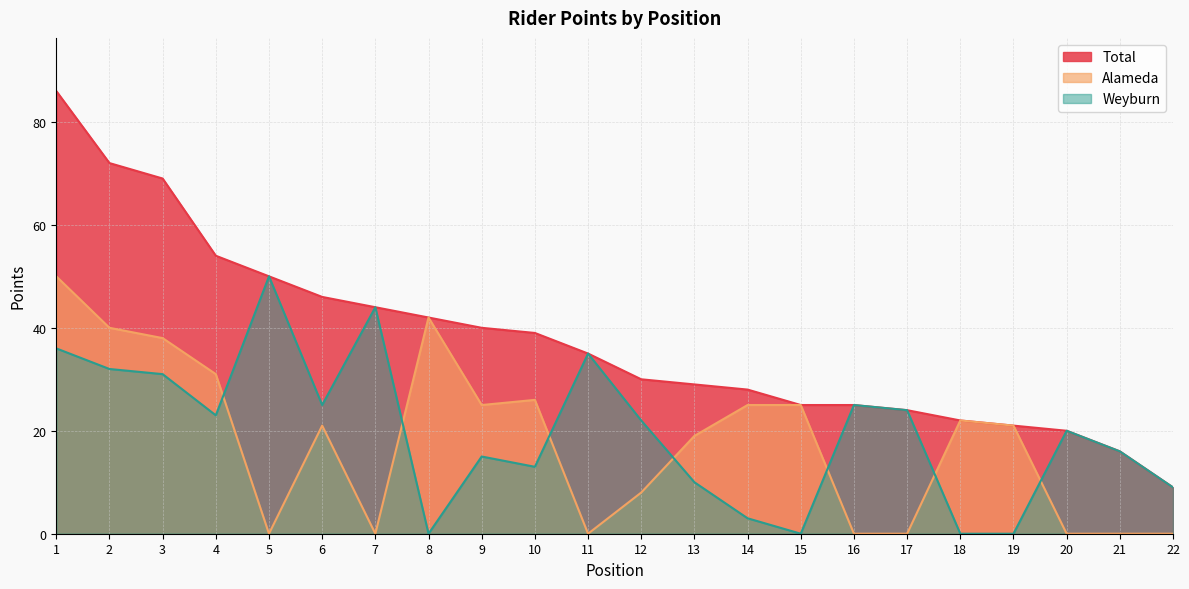

How many times do Weyburn and Alameda cross each other?

7